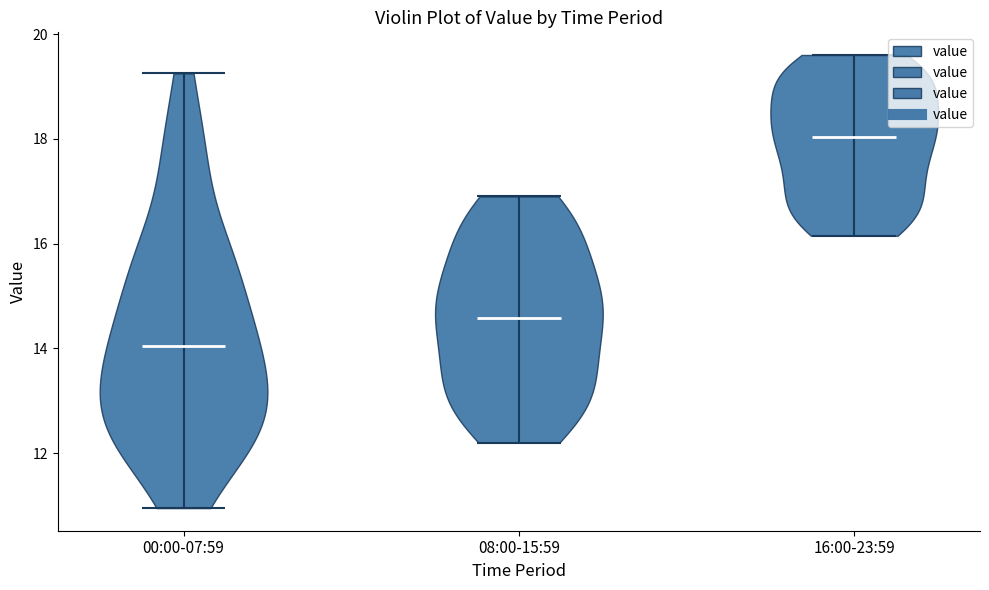

What is the lowest point the violin for 08:00-15:59 reaches on the y-axis? The values are not printed on the chart, so give them approximately, as read against the axis.

12.2